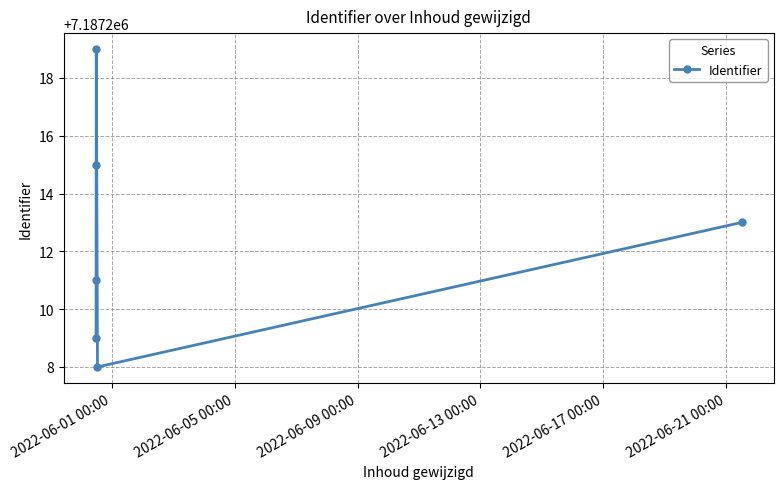

What is the difference between the maximum and minimum values?

11